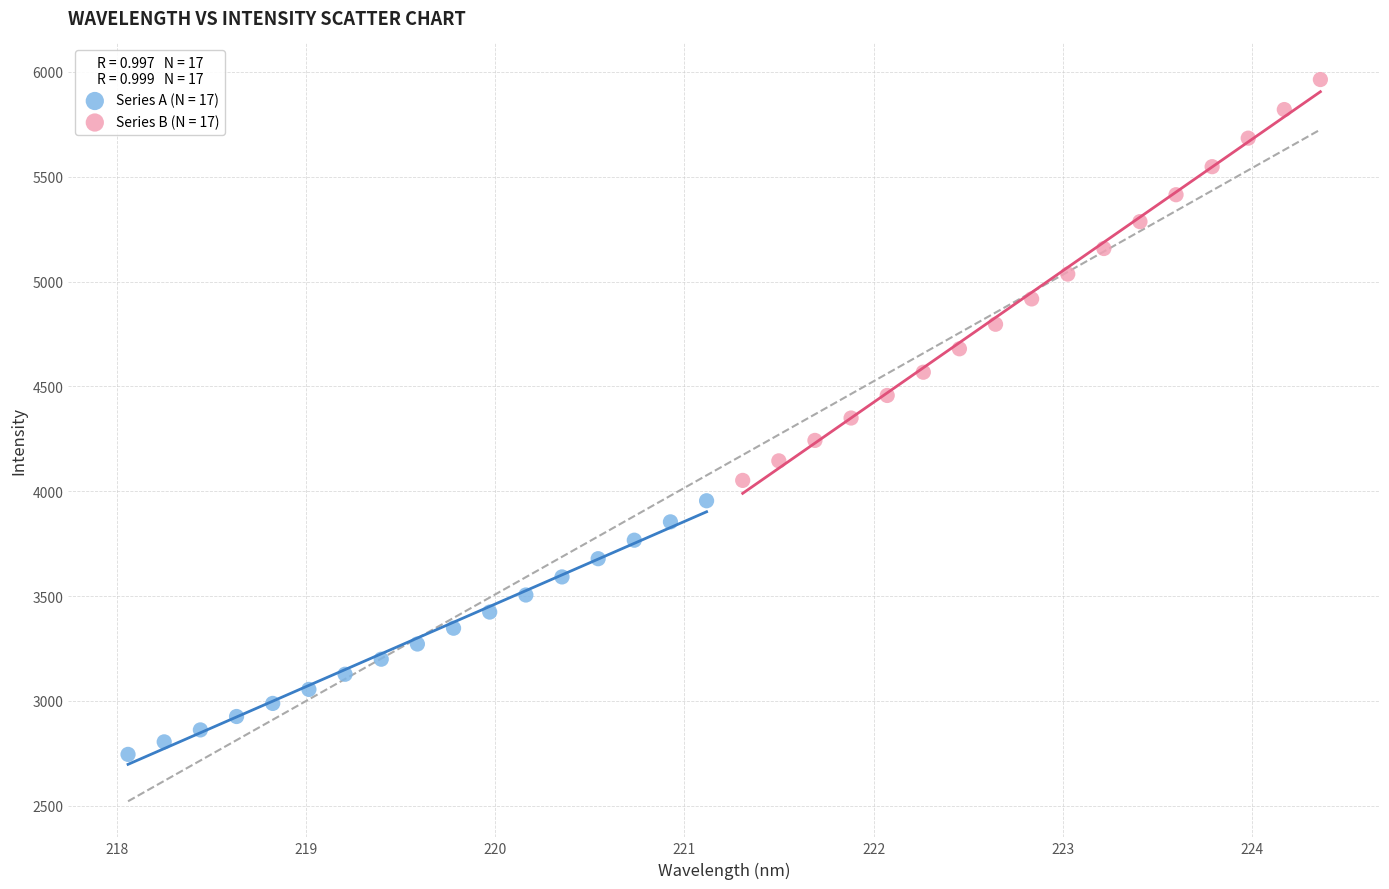

Which series reaches the minimum Y coordinate?

Series A (N = 17)